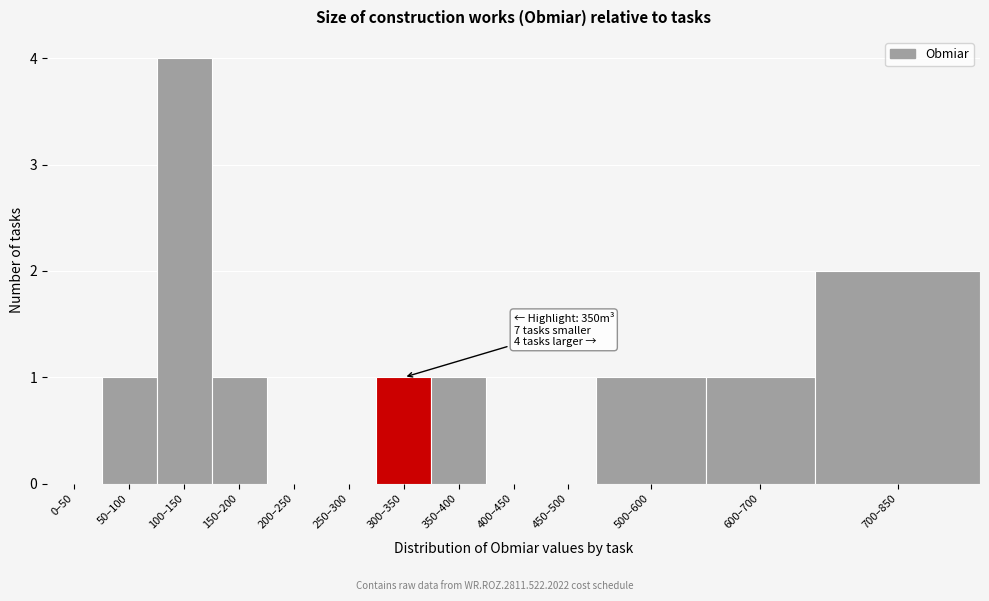

Reading left to right, list all the values displayed in this chart.

0–50=0	50–100=1	100–150=4	150–200=1	200–250=0	250–300=0	300–350=1	350–400=1	400–450=0	450–500=0	500–600=1	600–700=1	700–850=2